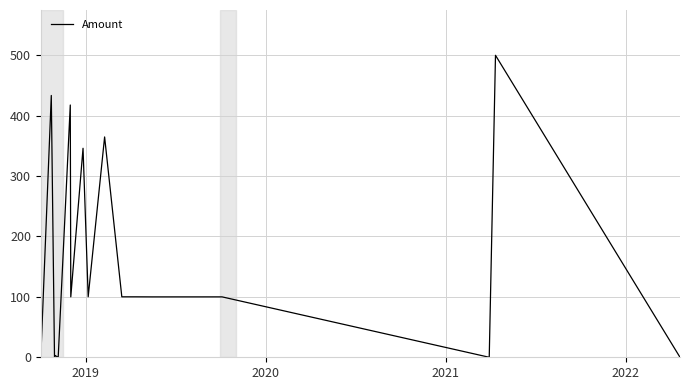

What is the difference between the maximum and minimum values?

500.0